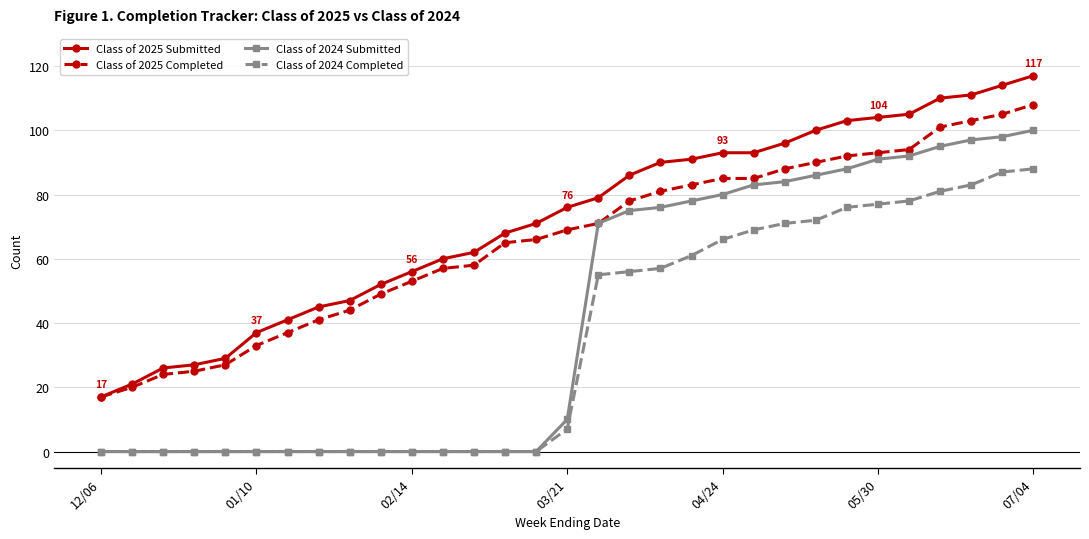

True or false: Class of 2025 Completed and Class of 2024 Completed intersect in this chart.

False